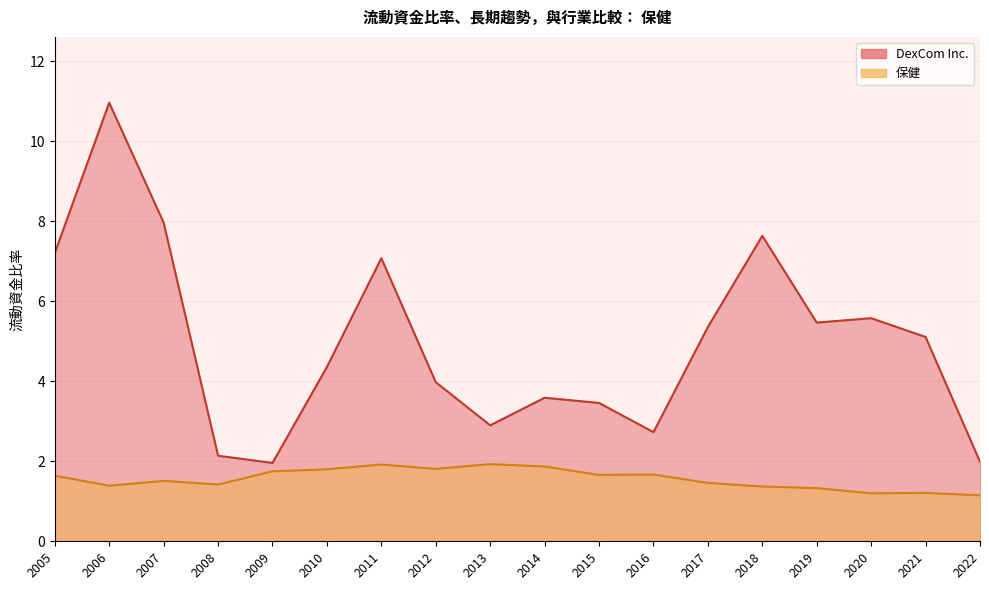

List the labels in order of DexCom Inc. value, smallest first.

2009, 2022, 2008, 2016, 2013, 2015, 2014, 2012, 2010, 2021, 2017, 2019, 2020, 2011, 2005, 2018, 2007, 2006